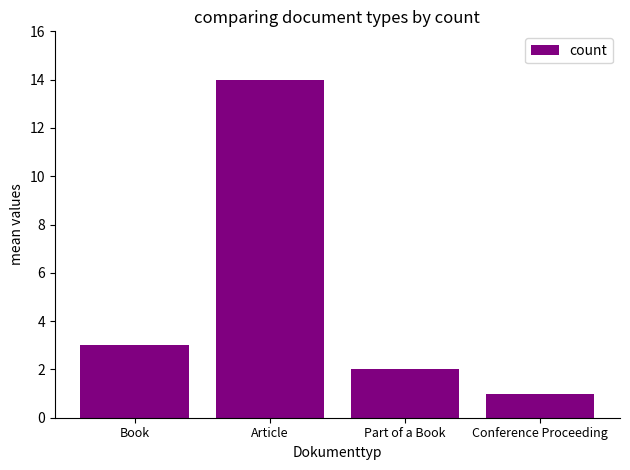

What is the change in value from Part of a Book to Conference Proceeding?

-1